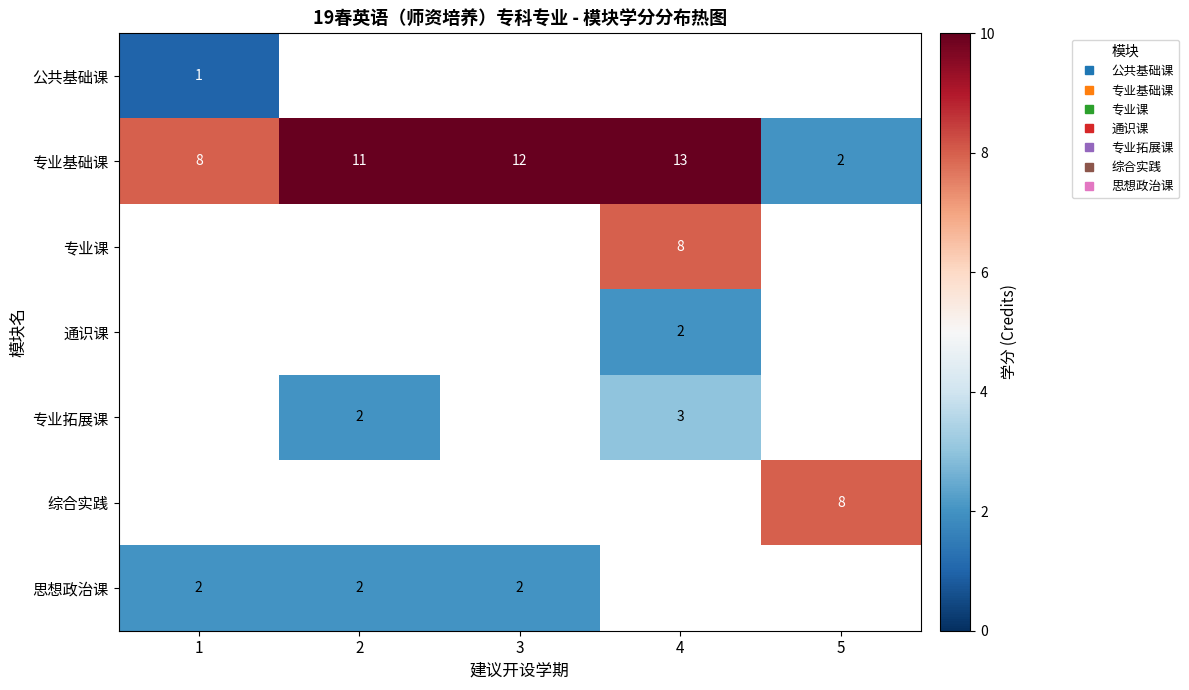

Which has a higher value, 2 or 5?

5